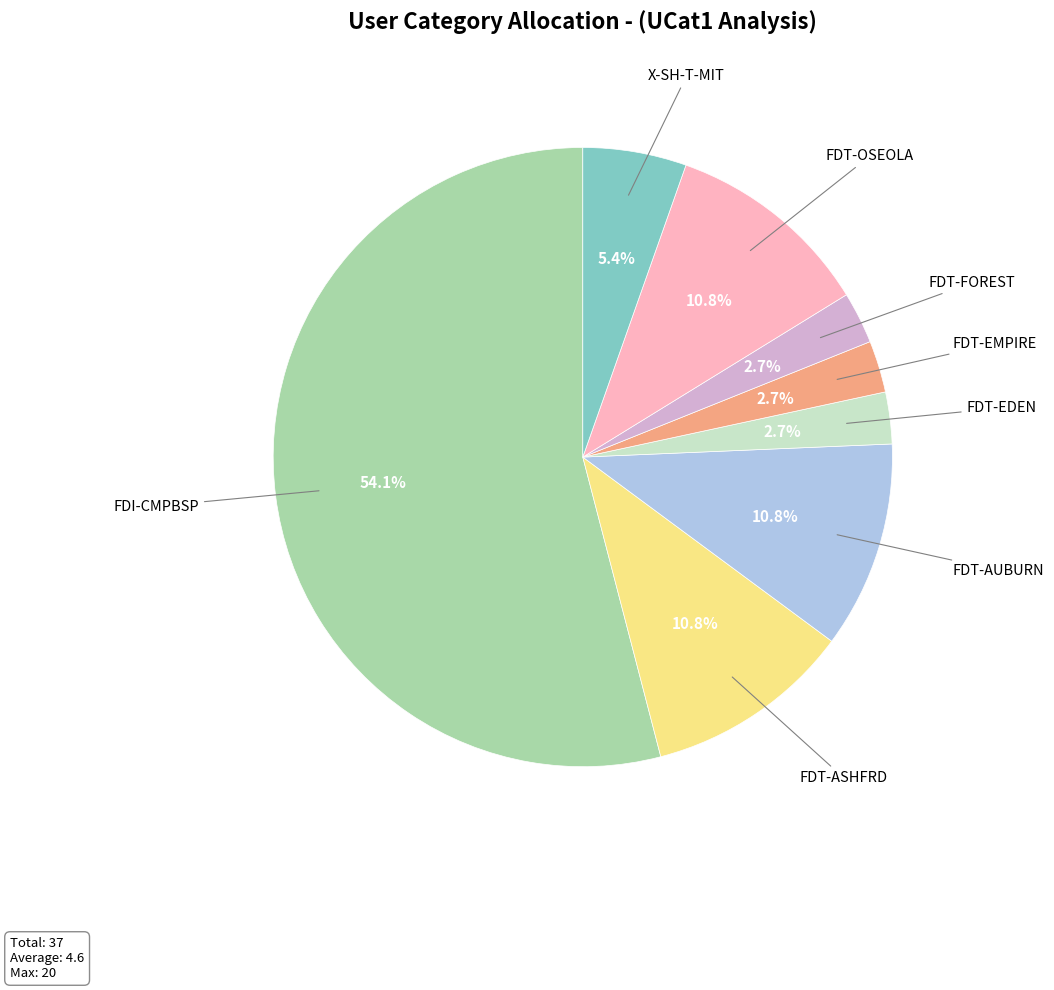

Is there a majority slice in this chart?

Yes